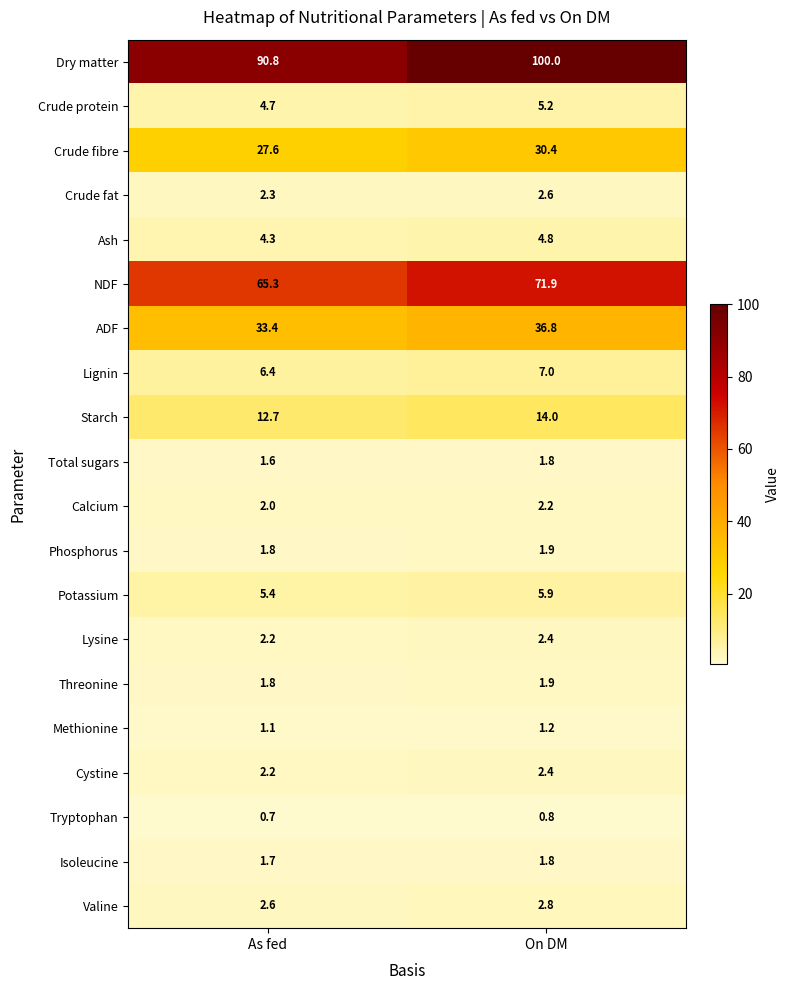

What is the spread (max minus min) of values at As fed?

90.1